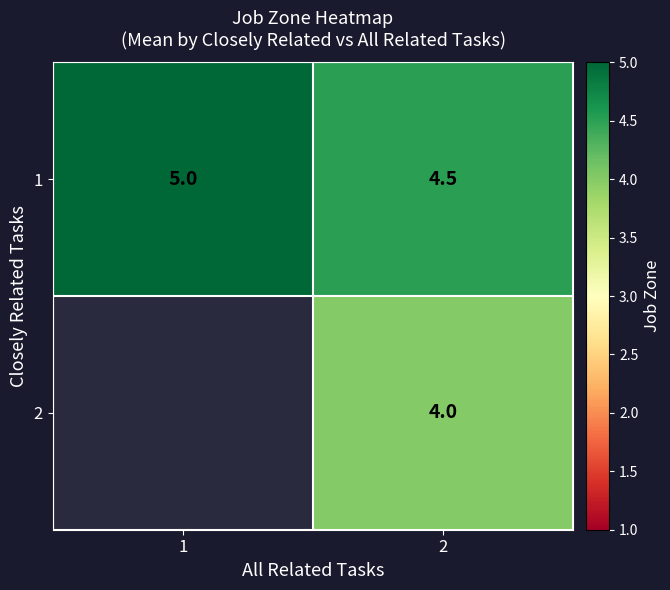

What is the minimum value for 1?

4.5